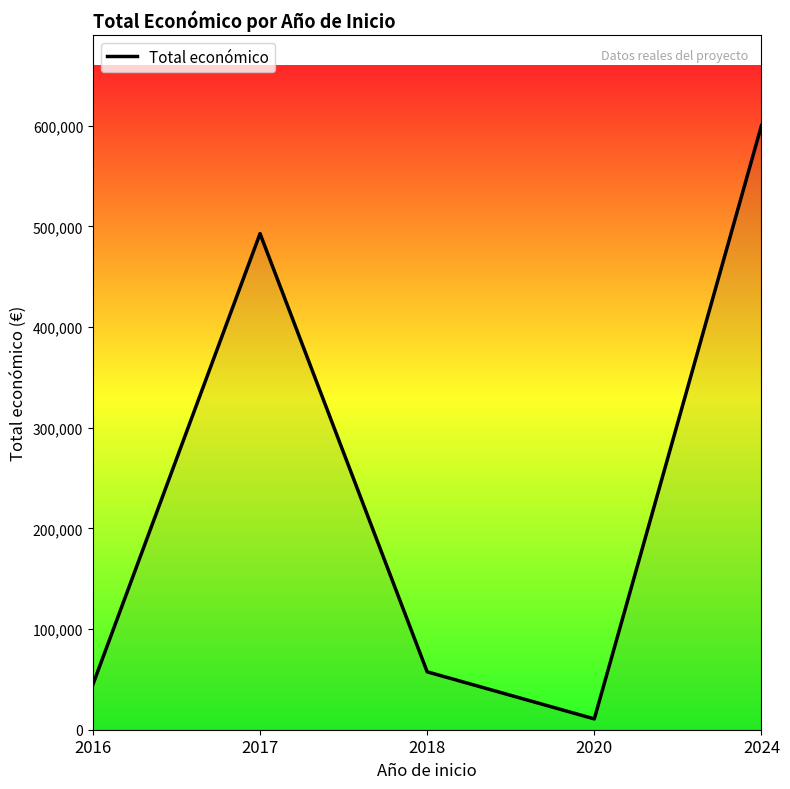

Reading left to right, extract all data points from this chart.

44975	492764	57500	10750	600000